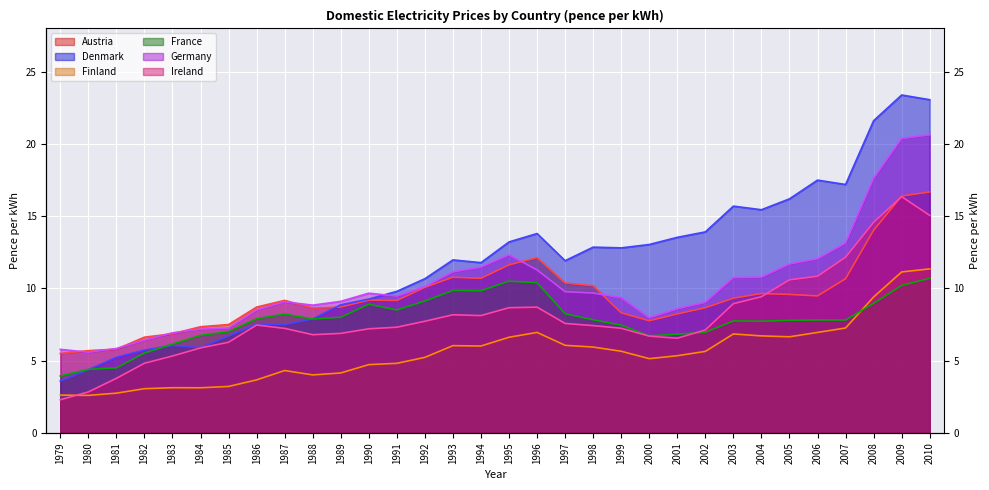

At which label is France closest to 7?

1985